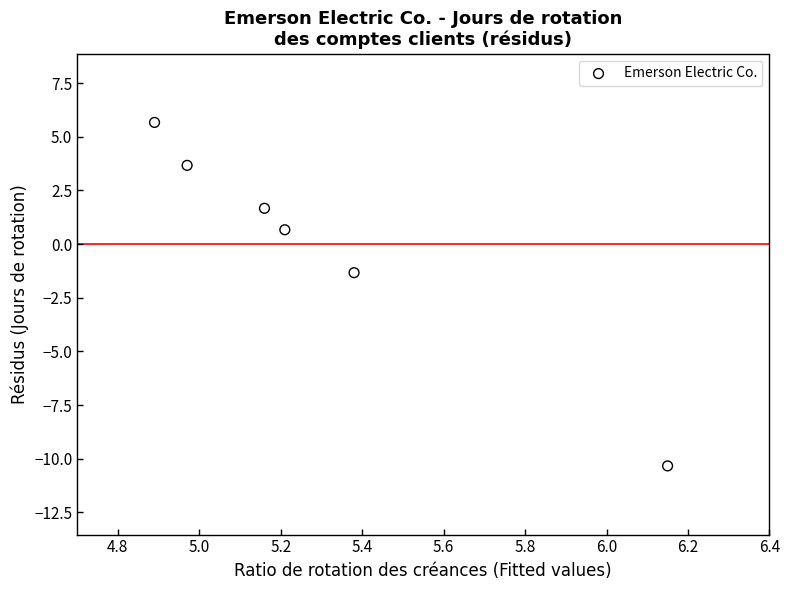

What is the range of Y values (max minus min)?

16.0